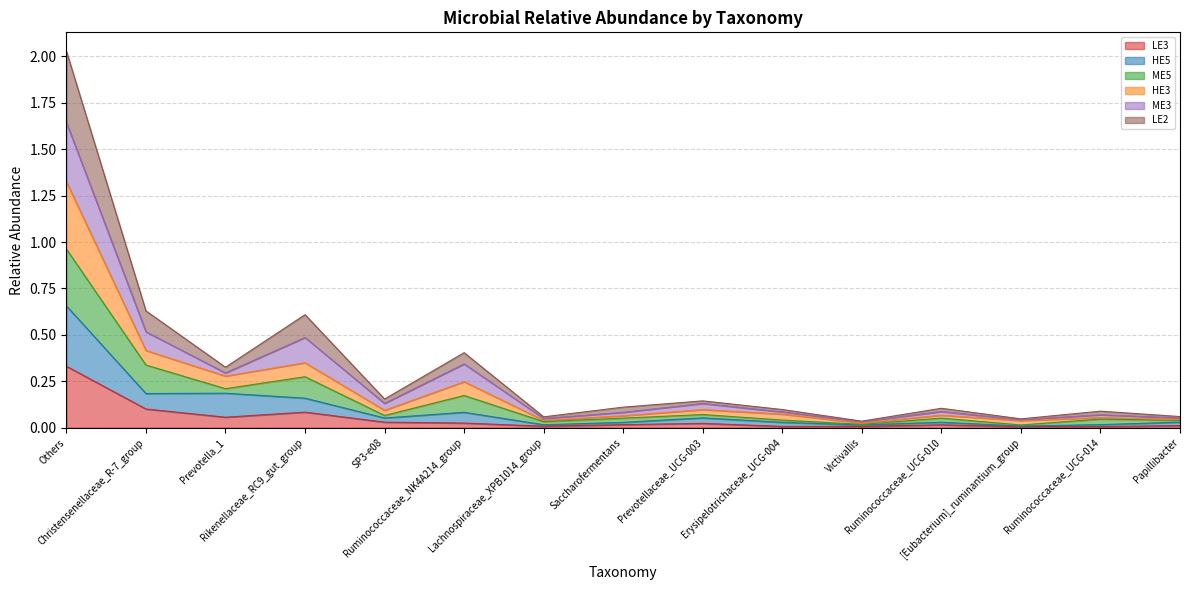

At which category does ME3 reach its first local valley?

Prevotella_1